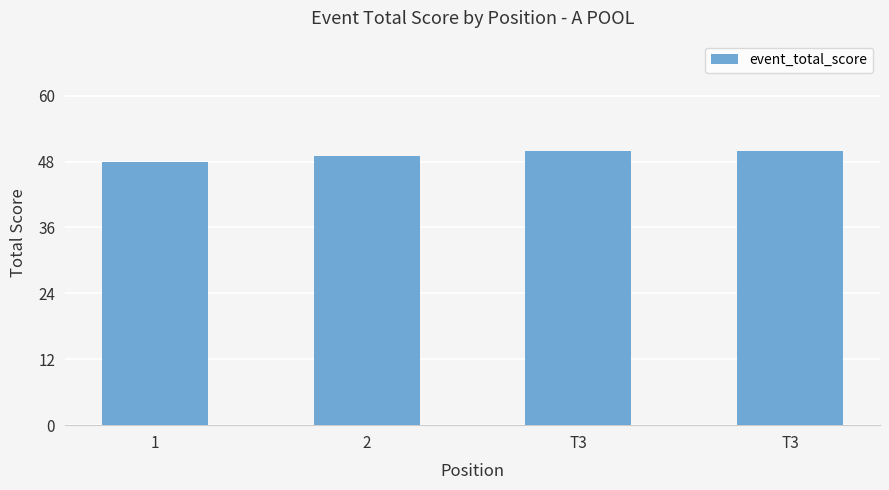

Approximately how many times larger is the value at 1 compared to T3?

1.0